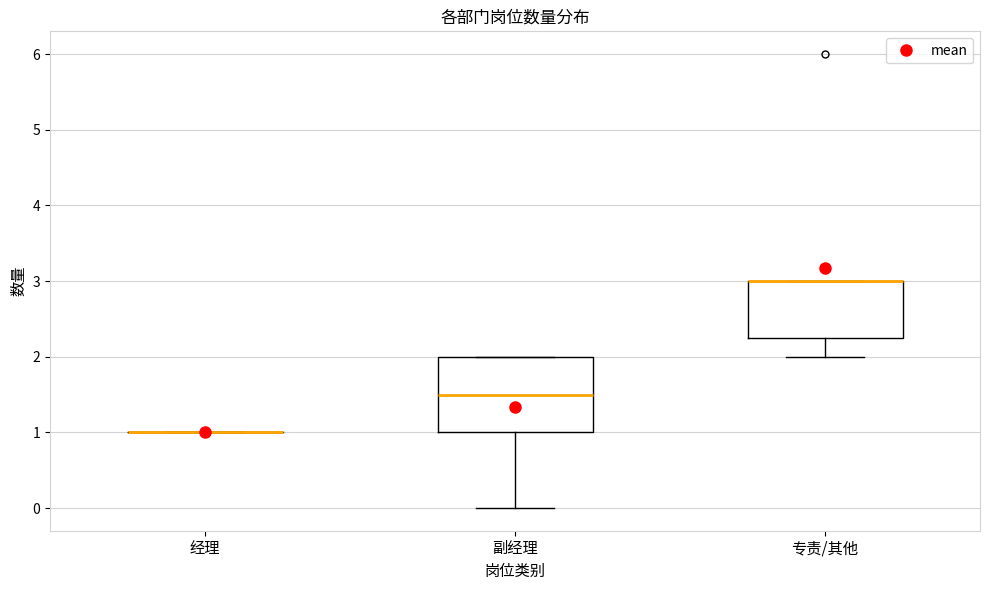

Which box is the tallest, from its lower edge to its upper edge?

副经理